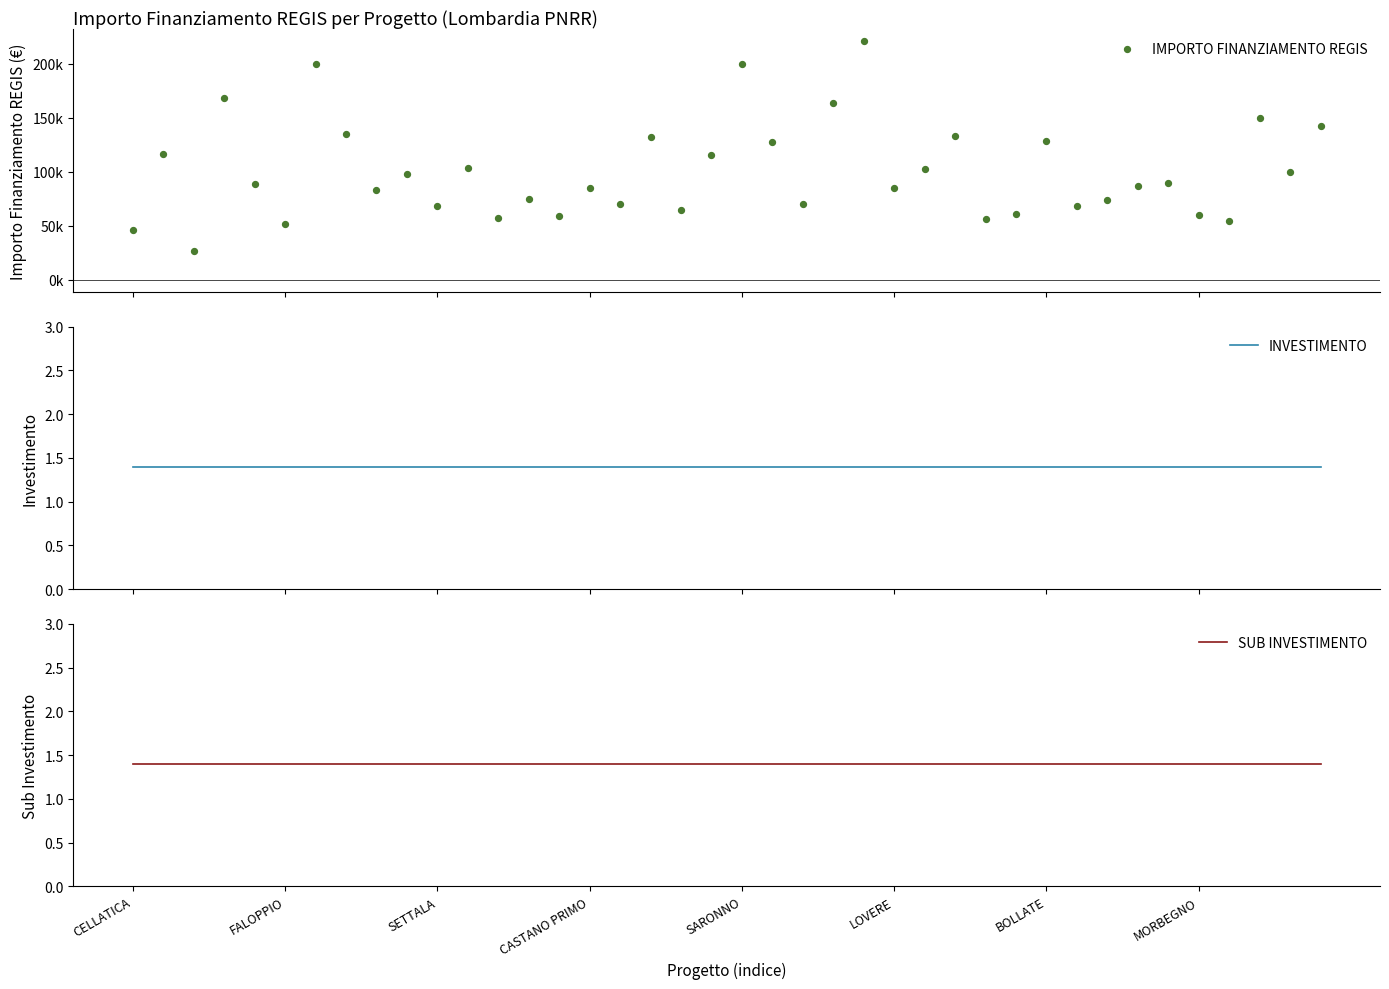

What is the total value across all series at 21?

127677.6